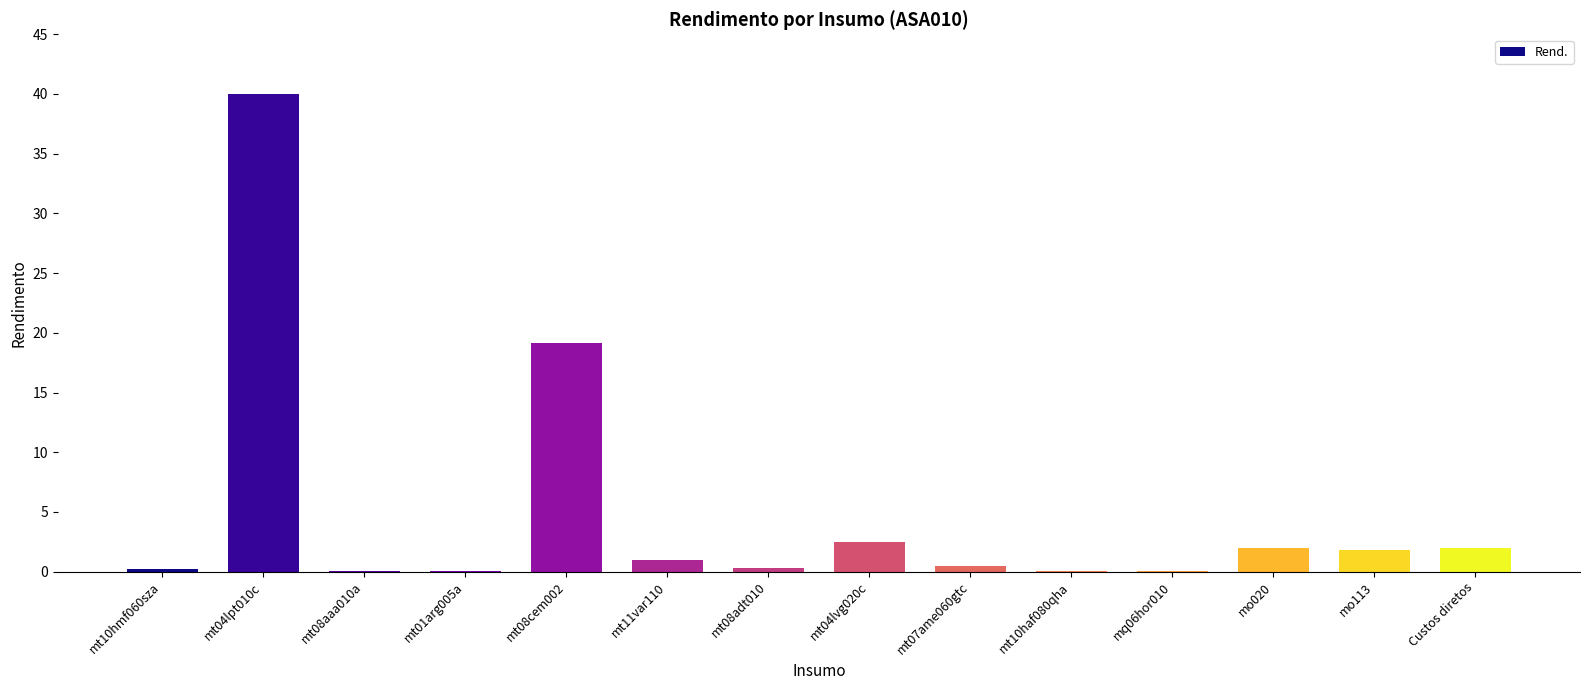

At which label is the value closest to 20?

mt08cem002